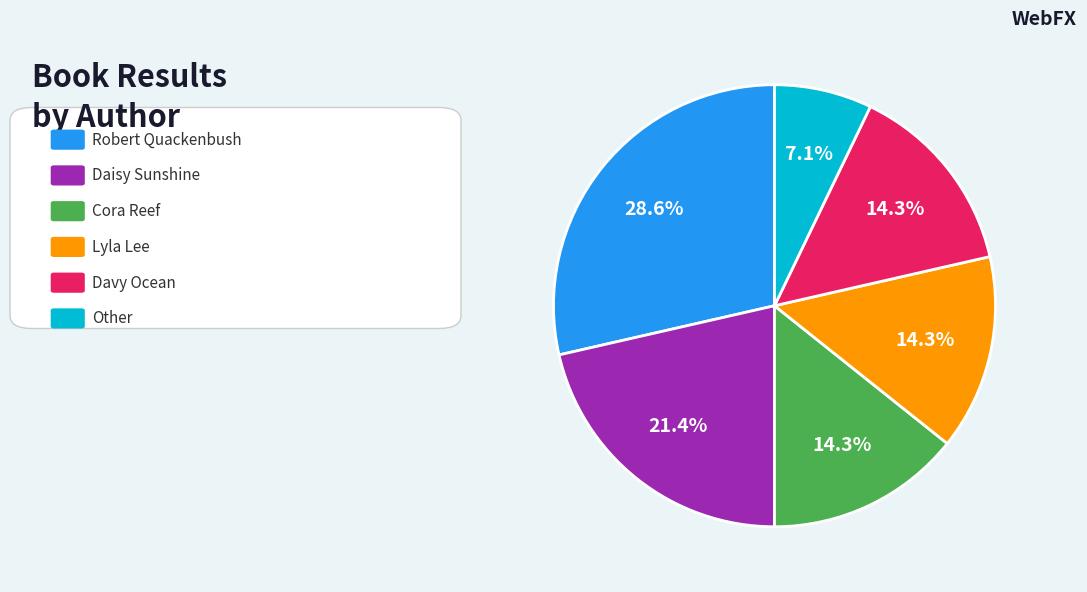

Is there any slice that represents more than half of the pie?

No